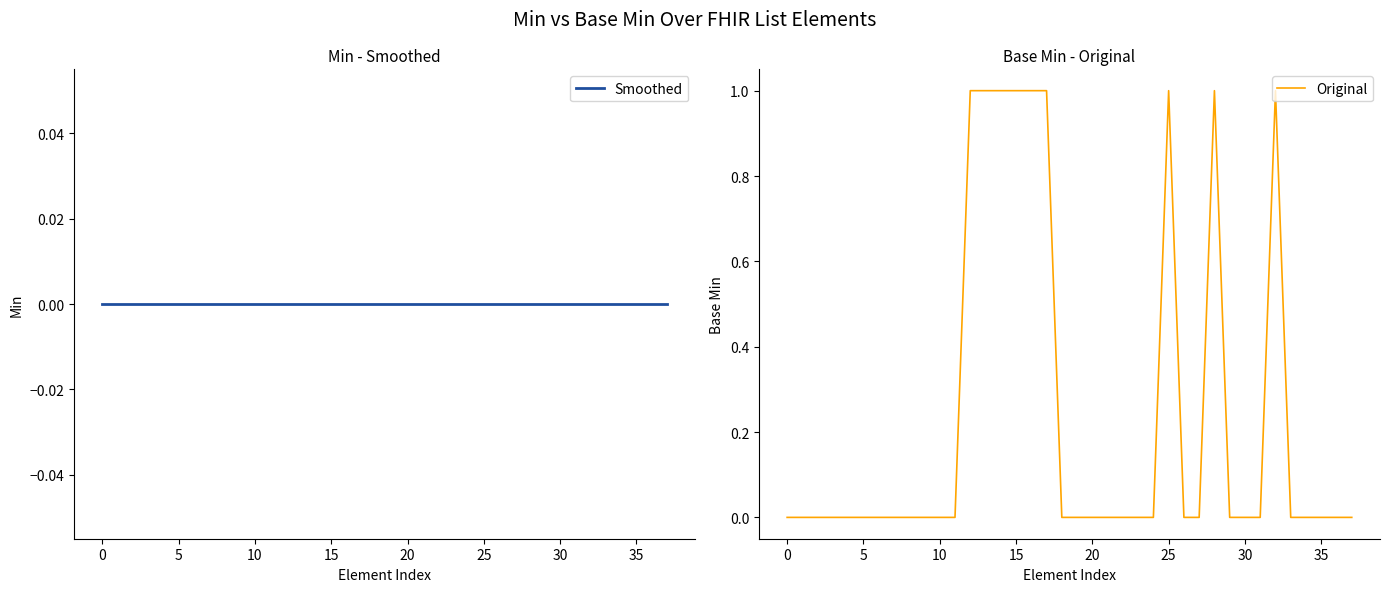

Is the value of Smoothed at 14 greater than the value of Original at 22?

No